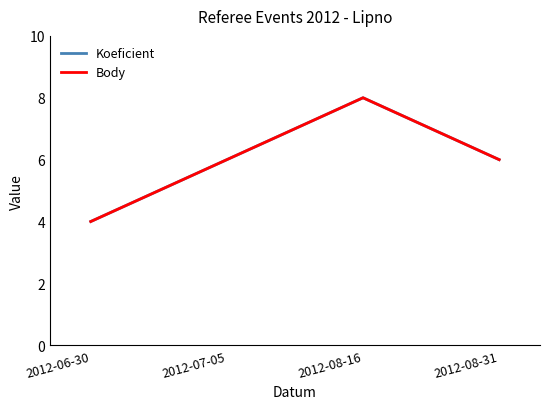

At which label is Koeficient closest to 6?

2012-07-05